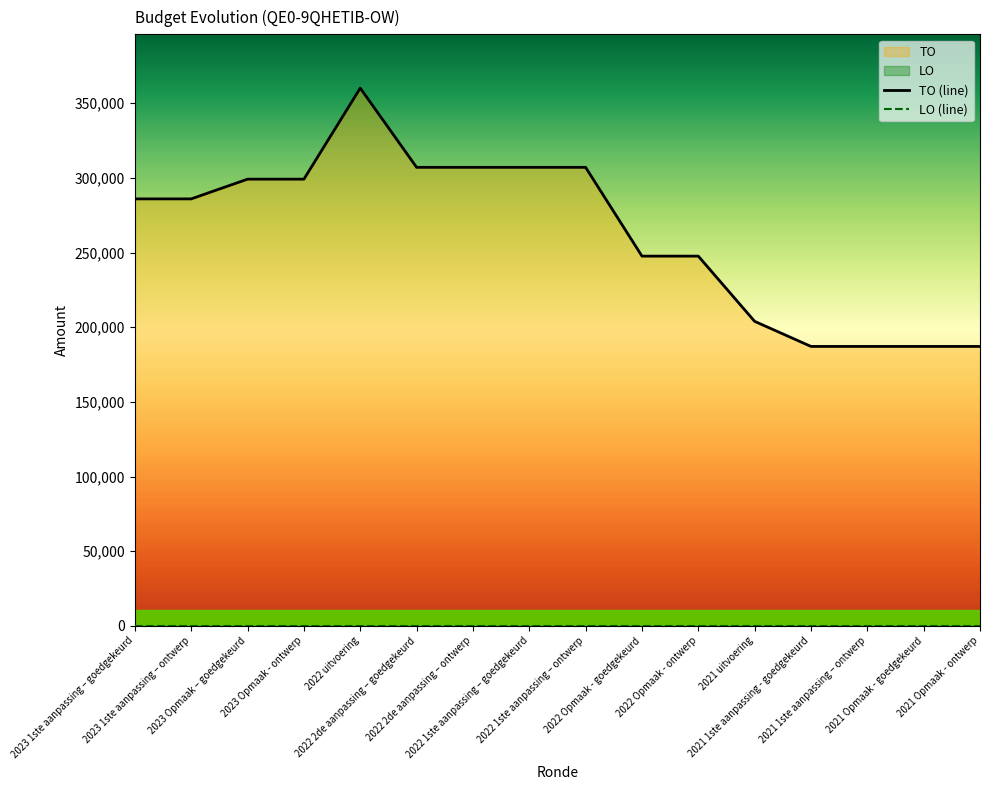

What is the sum of the TO (line) values at 2021 1ste aanpassing – ontwerp and 2022 1ste aanpassing – ontwerp?

494247